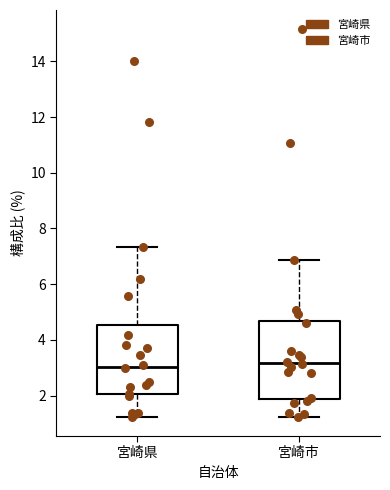

Reading left to right, transcribe this box plot: for each box, give where its median line is, the range the box spans, and where its two whiskers end, as read against the y-axis. The values are not printed on the chart, so give them approximately, as read against the axis.

宮崎県: median 3.0, box 2.0 to 4.6, whiskers 1.2 to 7.4
宮崎市: median 3.2, box 1.8 to 4.6, whiskers 1.2 to 6.8